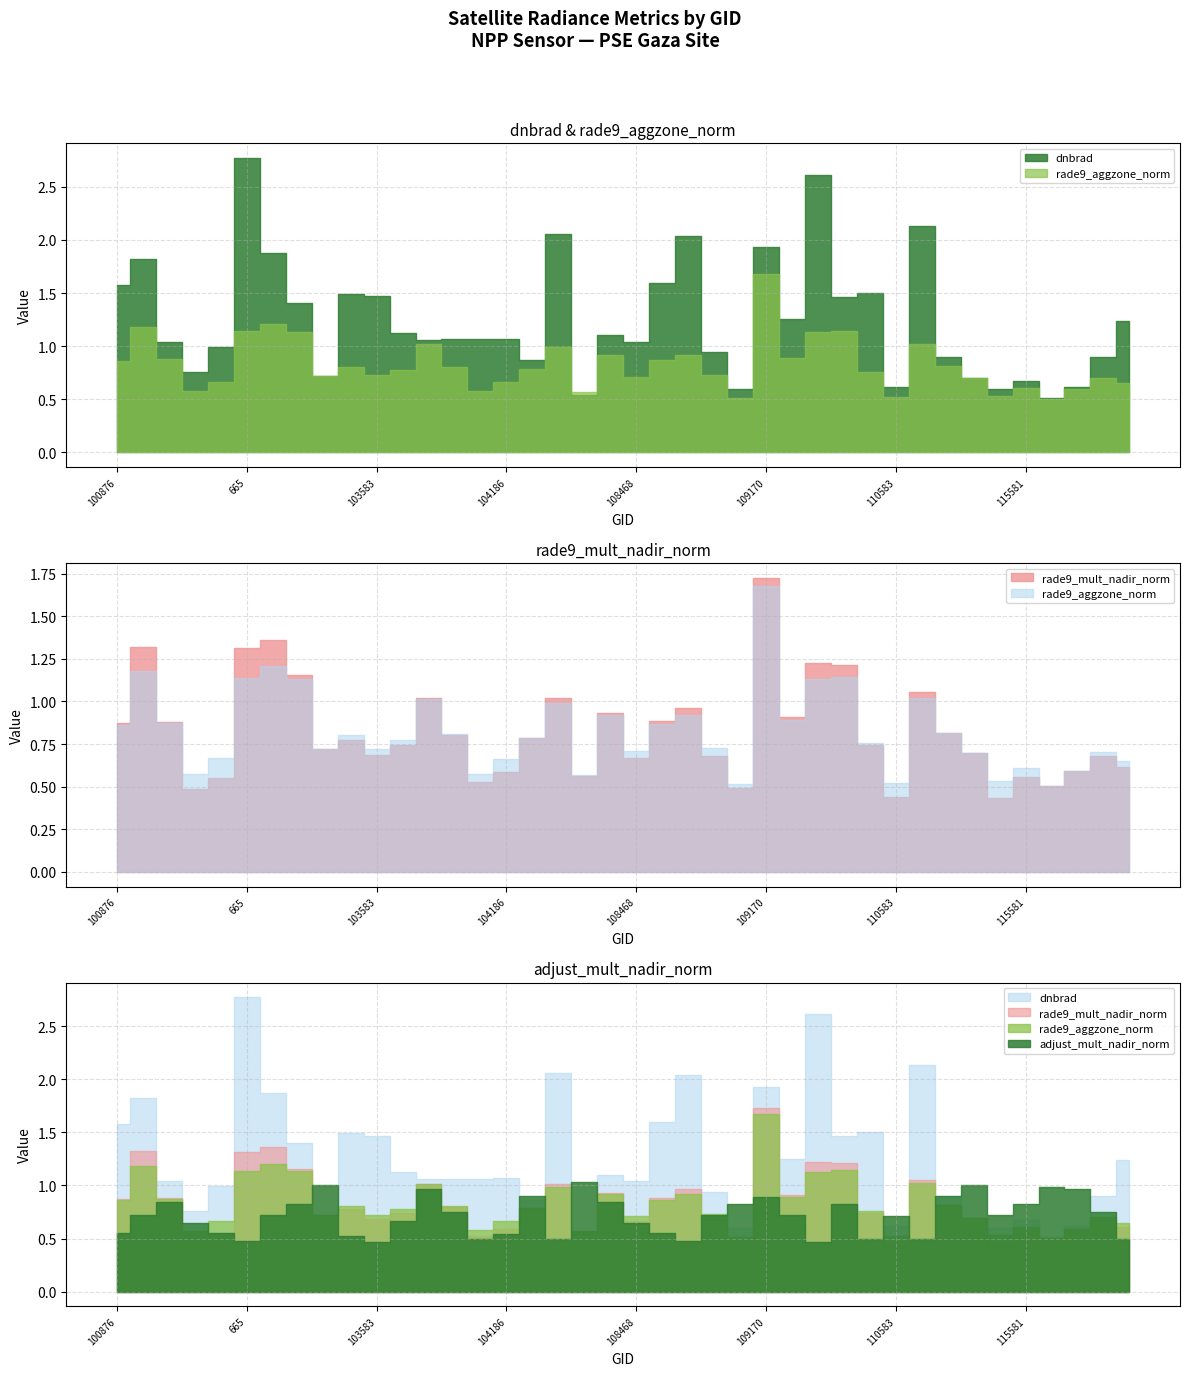

Reading left to right, list all the values displayed in this chart.

dnbrad: 100876=1.6	101003=1.8	102741=1.0	102861=0.8	647=1.0	665=2.8	102989=1.9	103109=1.4	103227=0.7	103474=1.5	103583=1.5	103592=1.1	103946=1.1	104062=1.1	1070=1.1	104186=1.1	104422=0.9	1700=2.1	1835=0.5	1880=1.1	108468=1.0	108481=1.6	108645=2.0	1961=0.9	108828=0.6	109170=1.9	2114=1.3	2168=2.6	109705=1.5	110398=1.5	110583=0.6	114275=2.1	114511=0.9	3257=0.7	115329=0.6	115581=0.7	115709=0.5	121406=0.6	4184=0.9	4229=1.2
rade9_aggzone_norm: 100876=0.9	101003=1.2	102741=0.9	102861=0.6	647=0.7	665=1.1	102989=1.2	103109=1.1	103227=0.7	103474=0.8	103583=0.7	103592=0.8	103946=1.0	104062=0.8	1070=0.6	104186=0.7	104422=0.8	1700=1.0	1835=0.6	1880=0.9	108468=0.7	108481=0.9	108645=0.9	1961=0.7	108828=0.5	109170=1.7	2114=0.9	2168=1.1	109705=1.1	110398=0.8	110583=0.5	114275=1.0	114511=0.8	3257=0.7	115329=0.5	115581=0.6	115709=0.5	121406=0.6	4184=0.7	4229=0.7
rade9_mult_nadir_norm: 100876=0.9	101003=1.3	102741=0.9	102861=0.5	647=0.6	665=1.3	102989=1.4	103109=1.2	103227=0.7	103474=0.8	103583=0.7	103592=0.7	103946=1.0	104062=0.8	1070=0.5	104186=0.6	104422=0.8	1700=1.0	1835=0.6	1880=0.9	108468=0.7	108481=0.9	108645=1.0	1961=0.7	108828=0.5	109170=1.7	2114=0.9	2168=1.2	109705=1.2	110398=0.7	110583=0.4	114275=1.1	114511=0.8	3257=0.7	115329=0.4	115581=0.6	115709=0.5	121406=0.6	4184=0.7	4229=0.6
adjust_mult_nadir_norm: 100876=0.6	101003=0.7	102741=0.8	102861=0.6	647=0.6	665=0.5	102989=0.7	103109=0.8	103227=1.0	103474=0.5	103583=0.5	103592=0.7	103946=1.0	104062=0.8	1070=0.5	104186=0.5	104422=0.9	1700=0.5	1835=1.0	1880=0.8	108468=0.6	108481=0.6	108645=0.5	1961=0.7	108828=0.8	109170=0.9	2114=0.7	2168=0.5	109705=0.8	110398=0.5	110583=0.7	114275=0.5	114511=0.9	3257=1.0	115329=0.7	115581=0.8	115709=1.0	121406=1.0	4184=0.8	4229=0.5